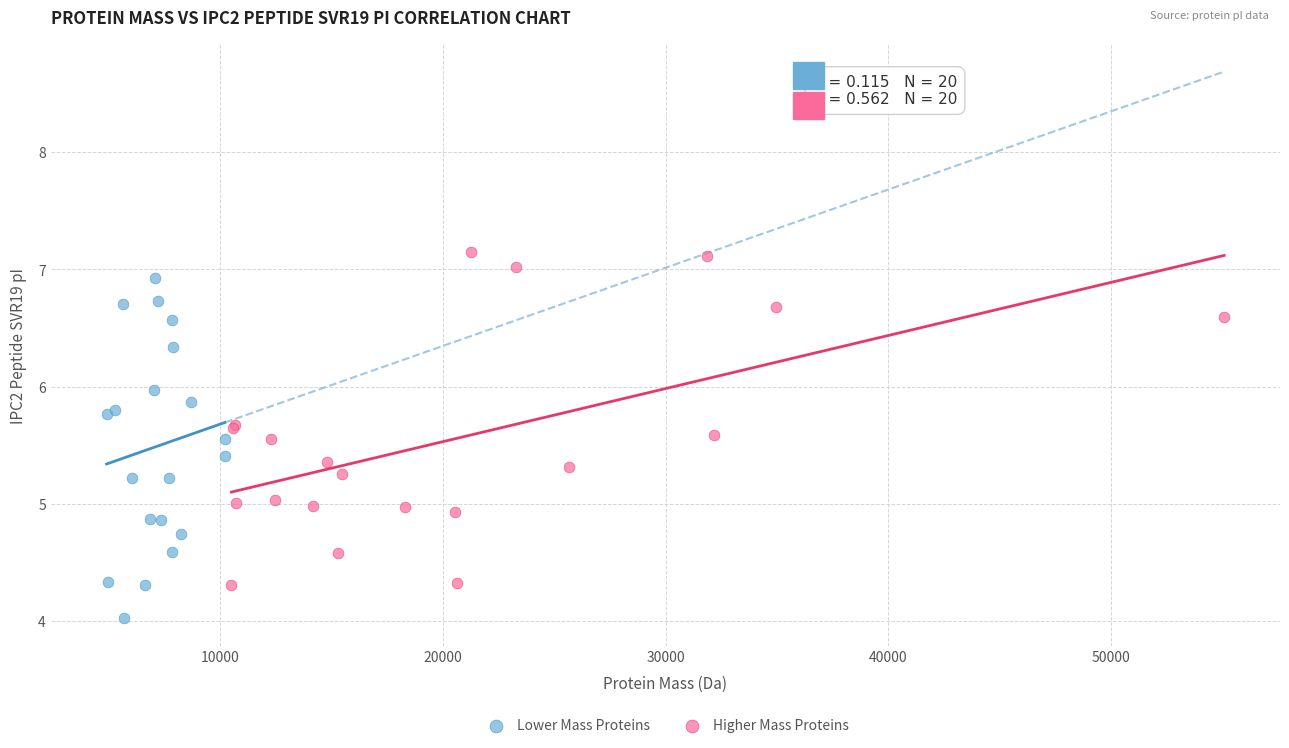

Which series reaches the maximum Y coordinate?

Higher Mass Proteins